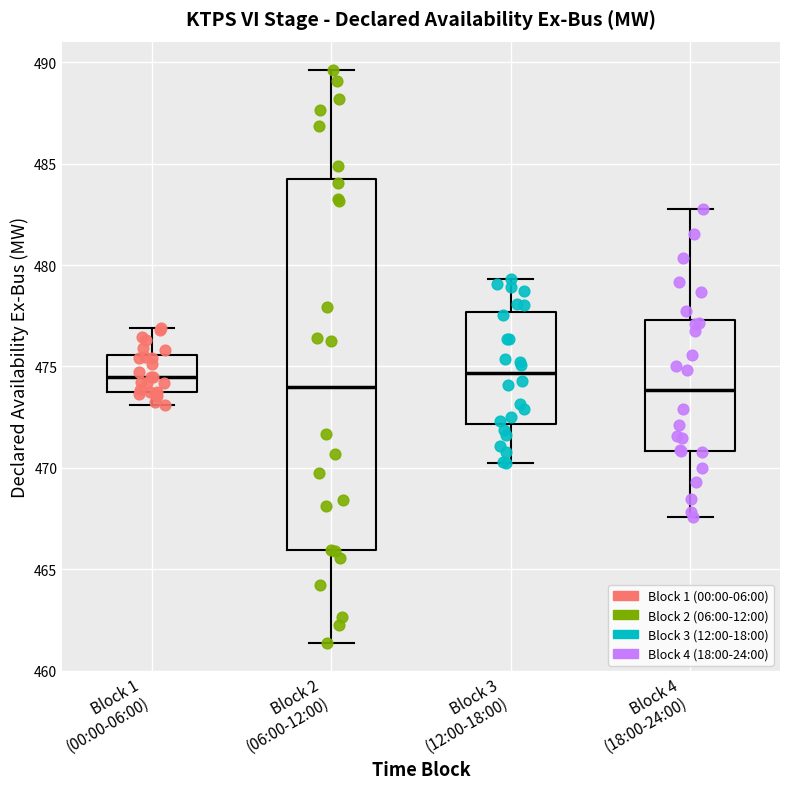

Which box is the tallest, from its lower edge to its upper edge?

Block 2 (06:00-12:00)